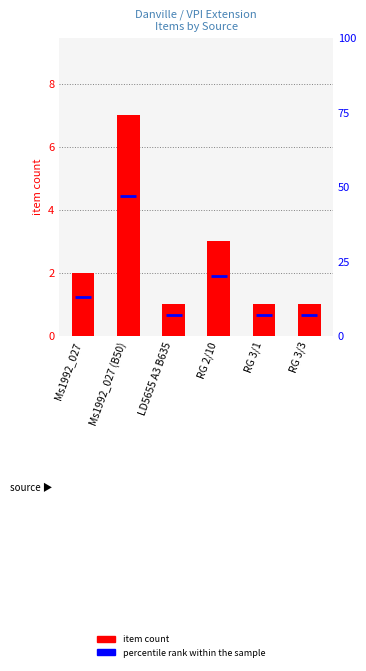

How many values exceed 2?

2